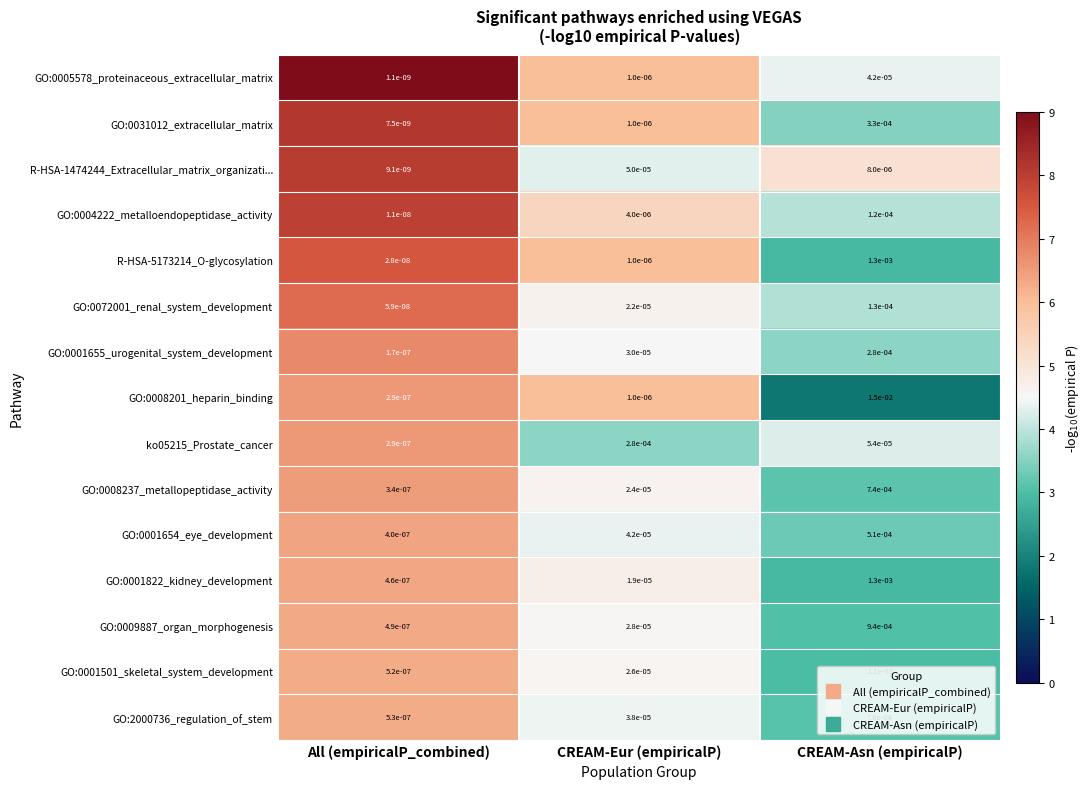

Where is R-HSA-1474244_Extracellular_matrix_organizati... nearest to the value 0?

All (empiricalP_combined)